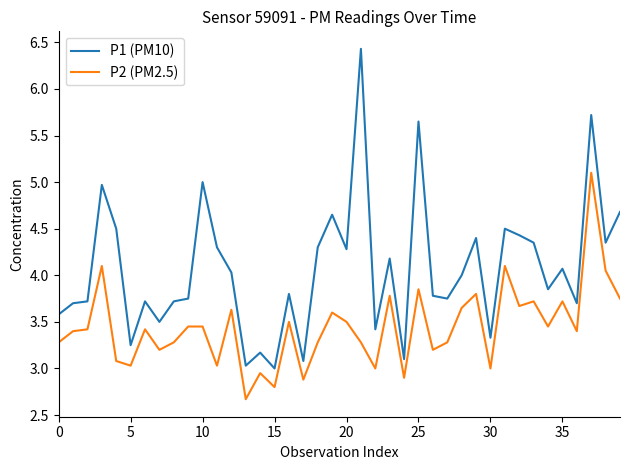

Which series has the largest total across all categories?

P1 (PM10)